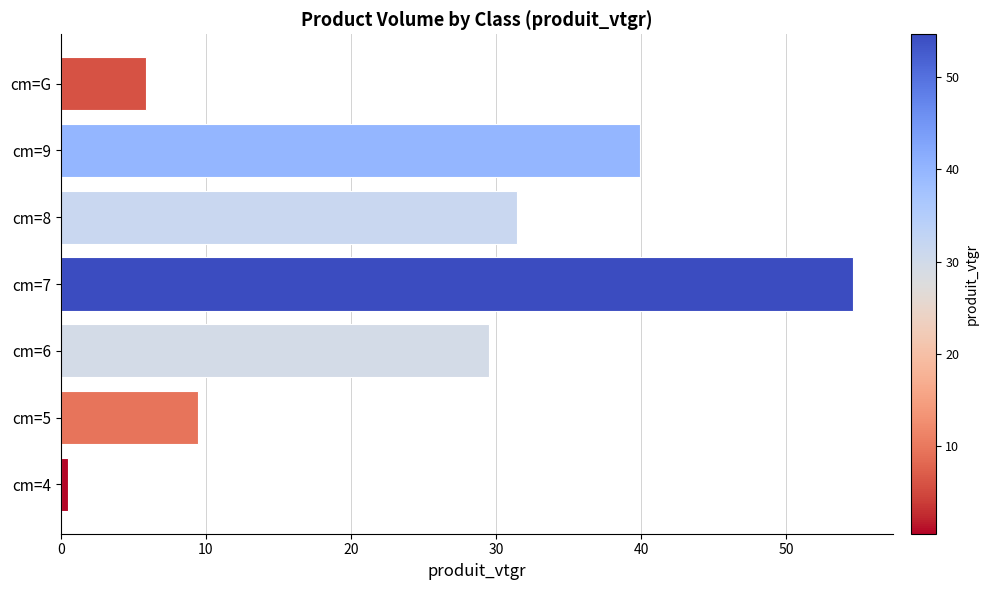

What is the maximum value shown in the chart?

54.6